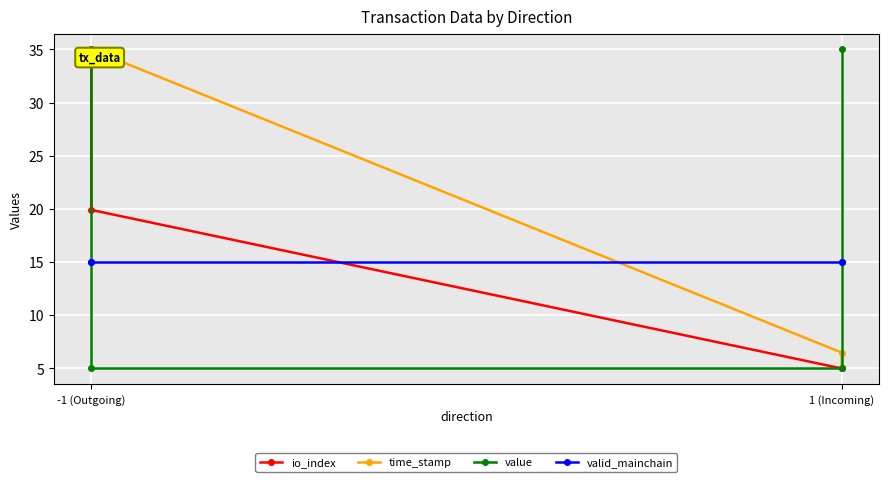

At which category is the sum across all series the highest?

-1 (Outgoing)